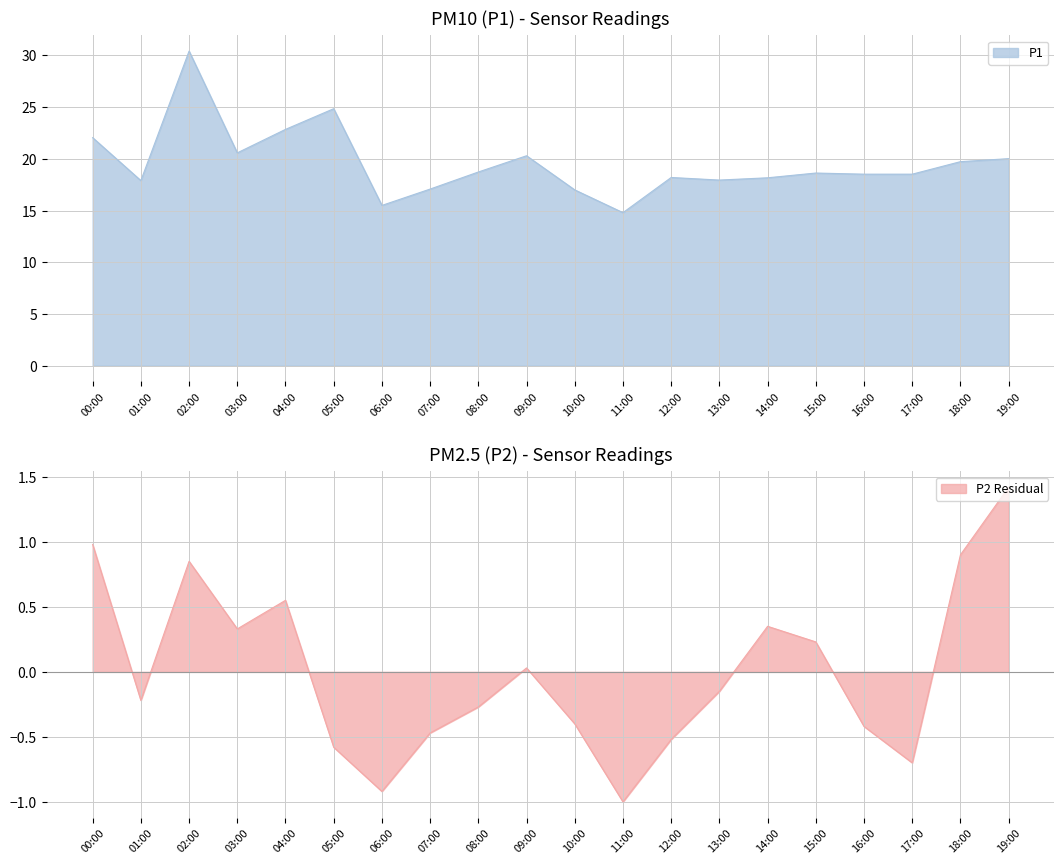

The P1 series shows 32.5 at 12:00. True or false?

False